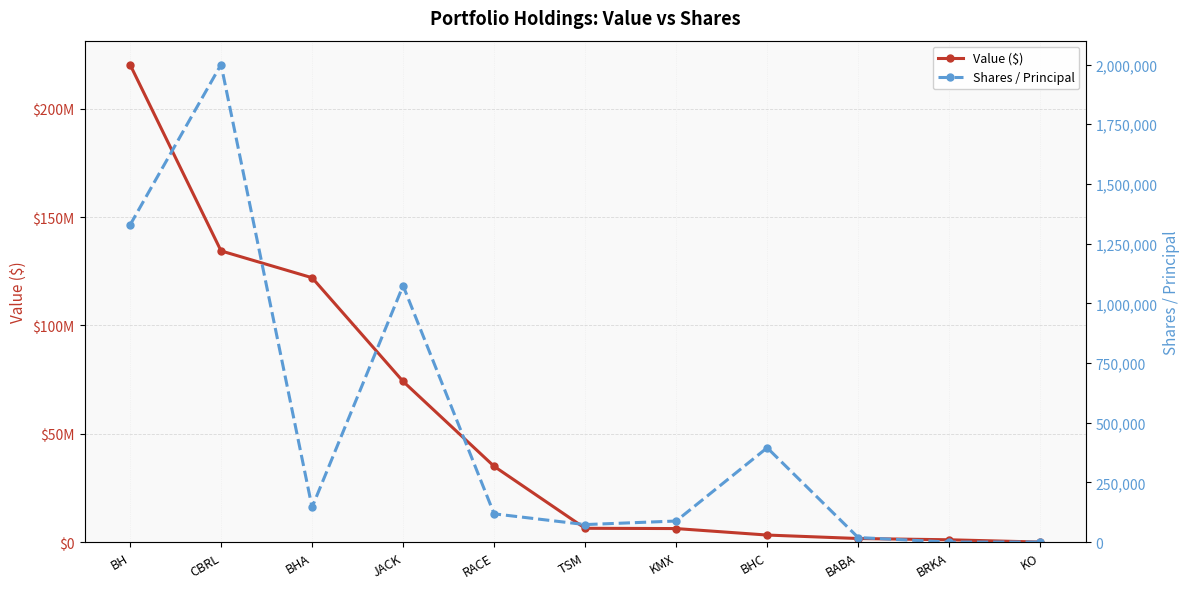

Count the number of categories in the chart.

11